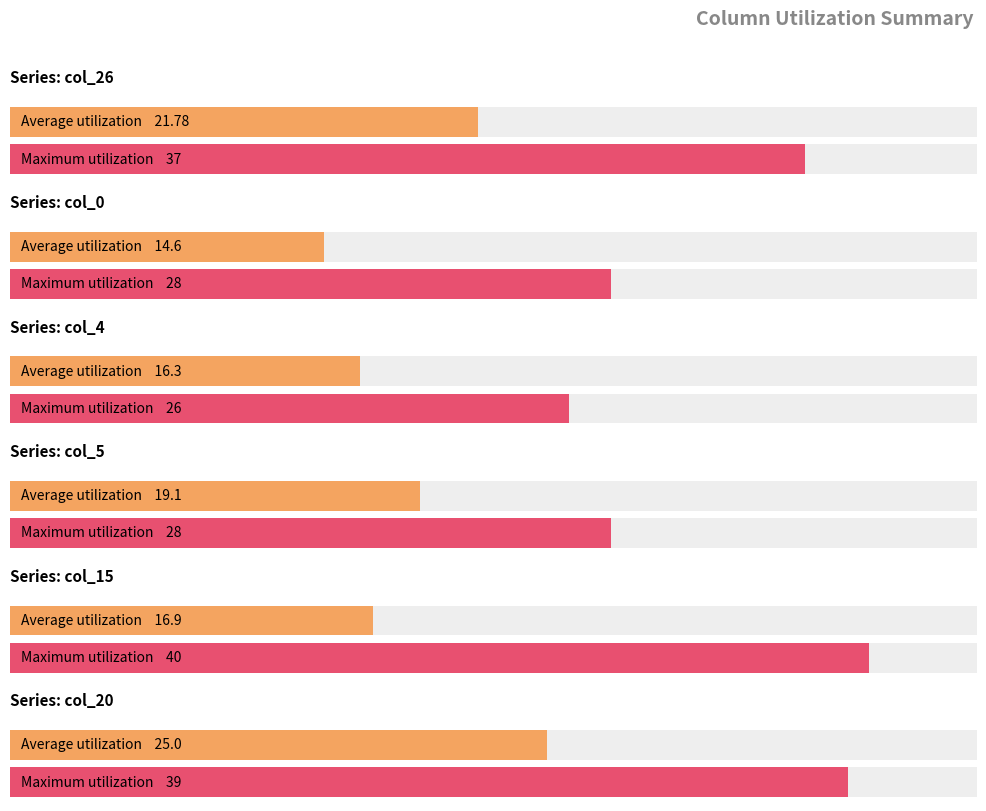

Does the chart contain any negative values?

No